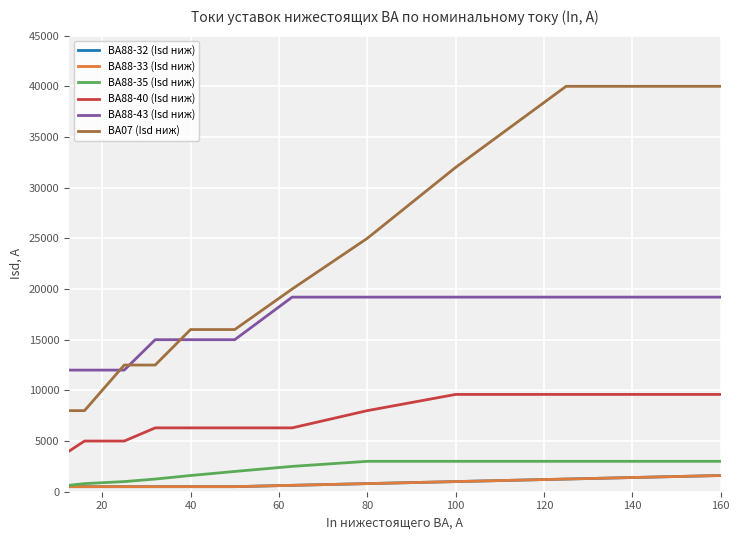

True or false: ВА88-43 (Isd ниж) and ВА88-40 (Isd ниж) cross at least once.

False